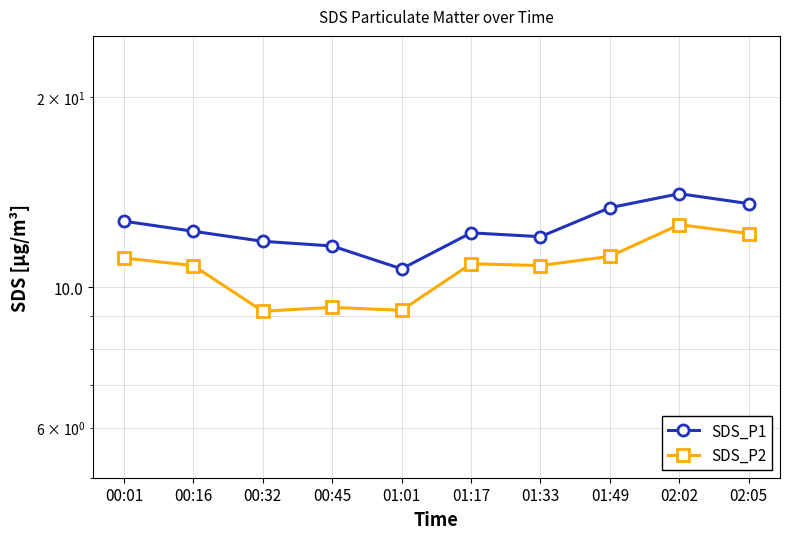

At how many categories does at least one series exceed 10?

10